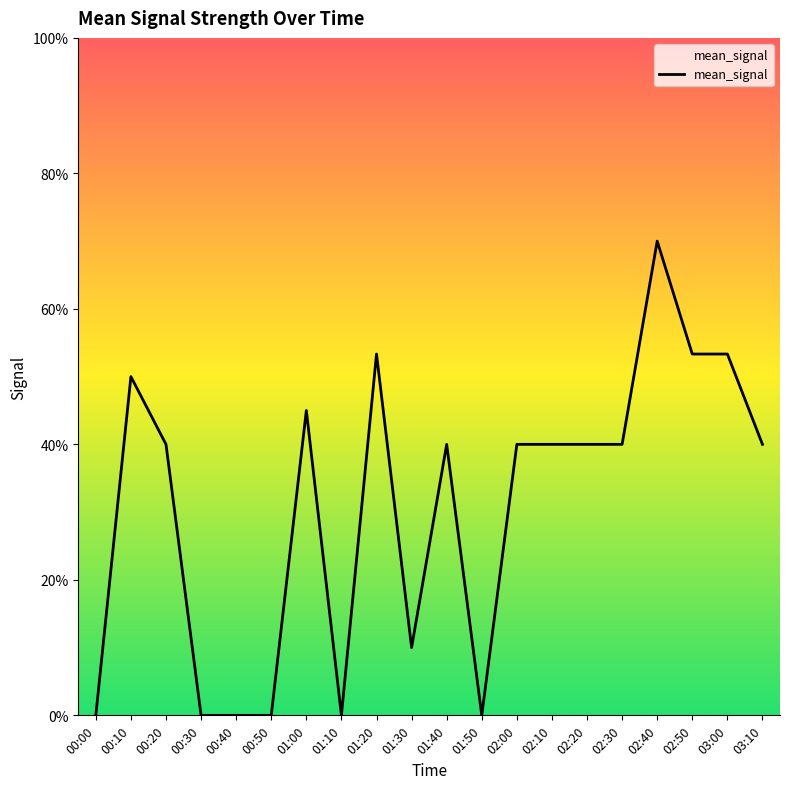

At which label is the value closest to 0?

00:00